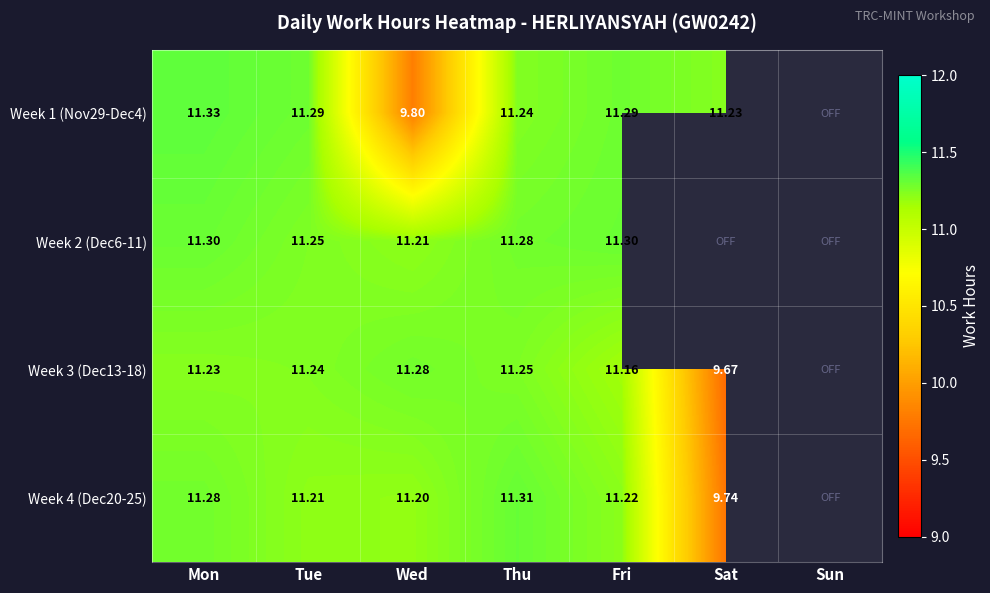

Is the value of Week 3 (Dec13-18) at Sat greater than the value of Week 4 (Dec20-25) at Wed?

No